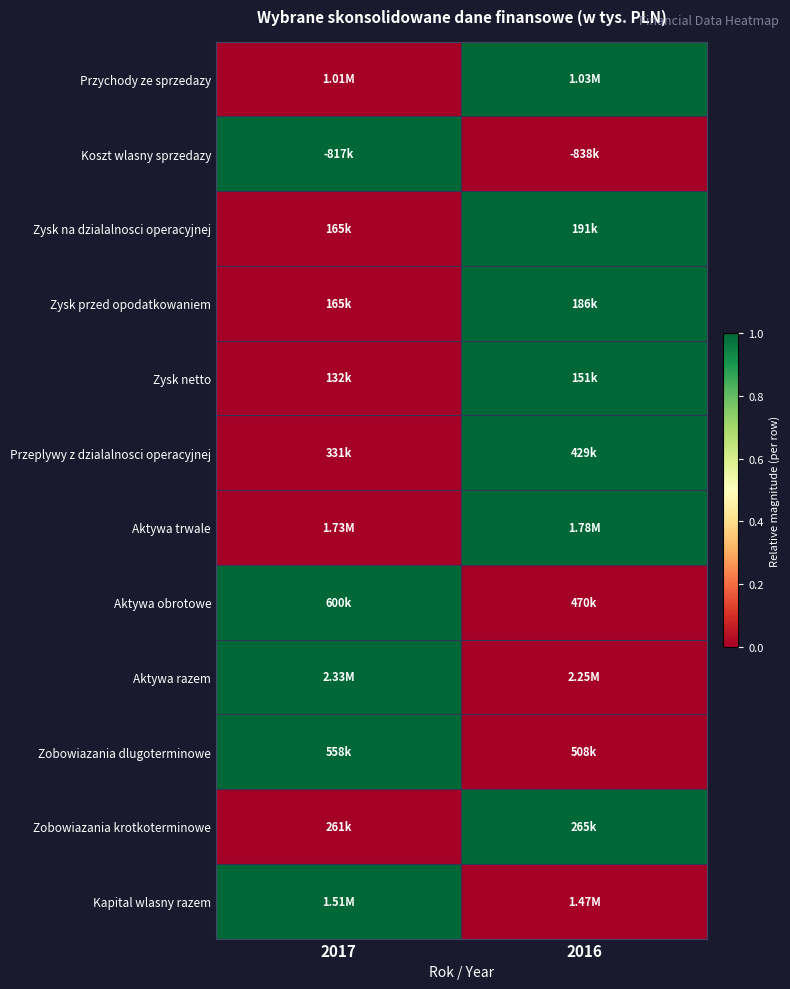

Reading left to right, extract all data points from this chart.

Przychody ze sprzedazy: 2017=0	2016=1
Koszt wlasny sprzedazy: 2017=1	2016=0
Zysk na dzialalnosci operacyjnej: 2017=0	2016=1
Zysk przed opodatkowaniem: 2017=0	2016=1
Zysk netto: 2017=0	2016=1
Przeplywy z dzialalnosci operacyjnej: 2017=0	2016=1
Aktywa trwale: 2017=0	2016=1
Aktywa obrotowe: 2017=1	2016=0
Aktywa razem: 2017=1	2016=0
Zobowiazania dlugoterminowe: 2017=1	2016=0
Zobowiazania krotkoterminowe: 2017=0	2016=1
Kapital wlasny razem: 2017=1	2016=0